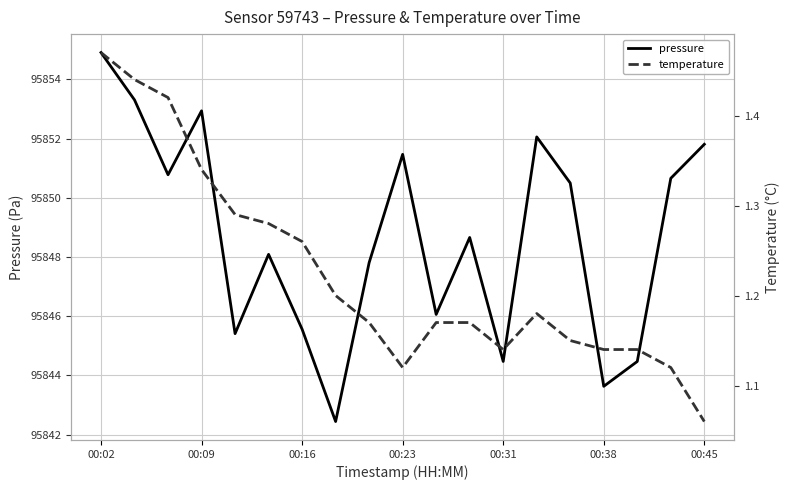

At which label does pressure reach its peak?

00:02